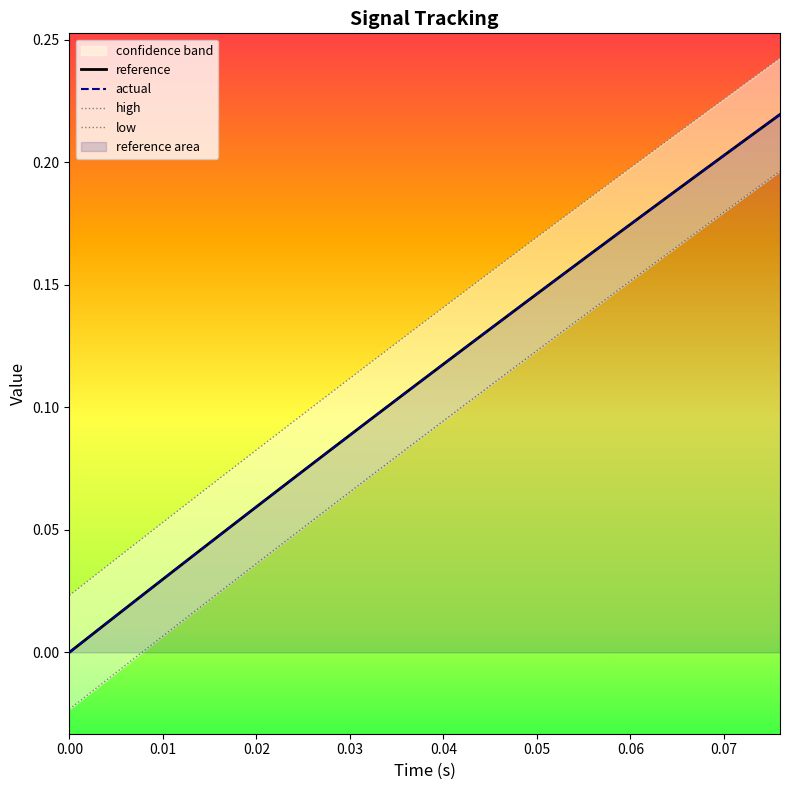

Which series has the widest spread of values?

low